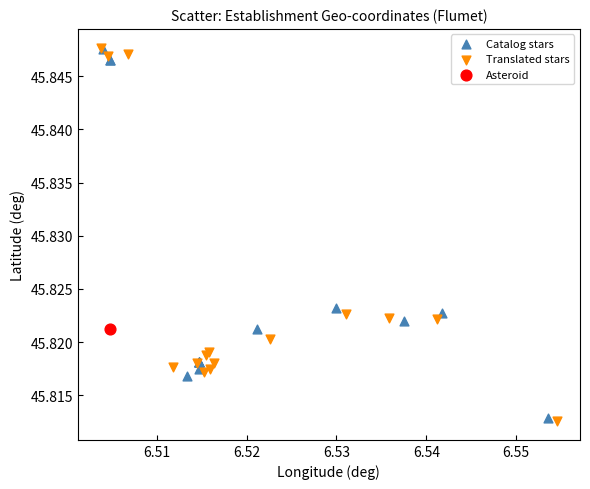

What are all the series names shown in the legend?

Catalog stars, Translated stars, Asteroid